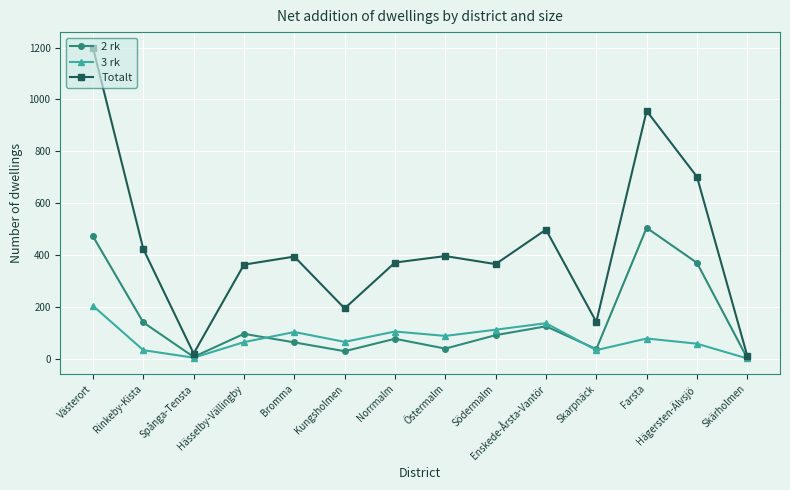

Which series has the largest total across all categories?

Totalt